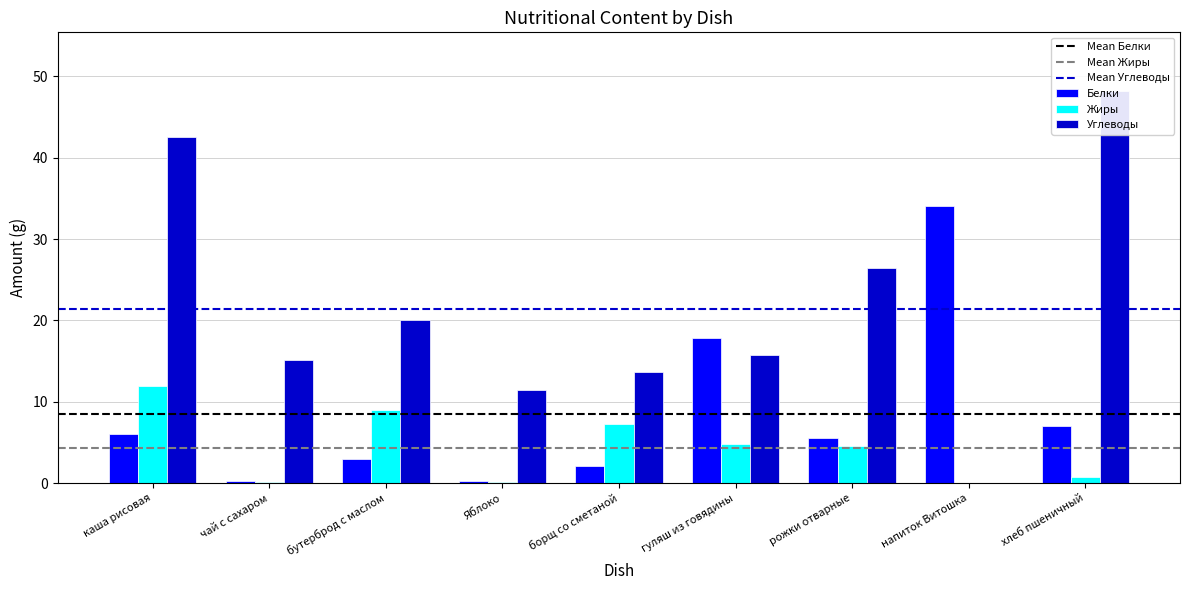

What position from the left is каша рисовая?

1